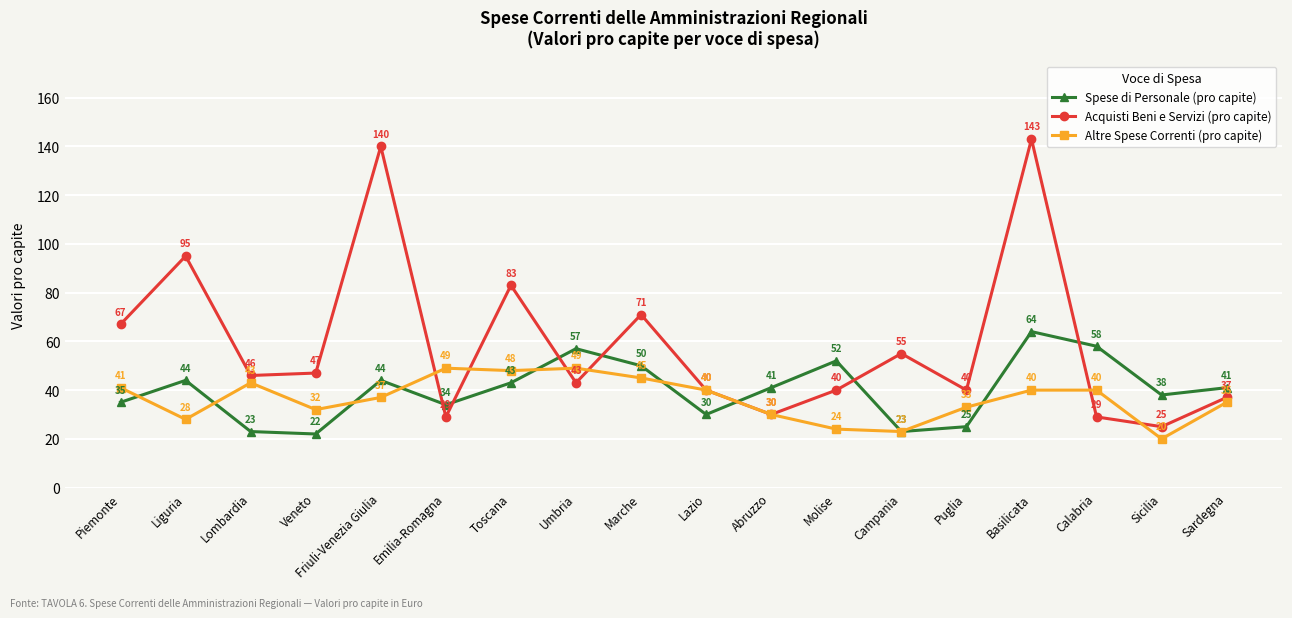

What is the label of the 17th point from the right?

Liguria